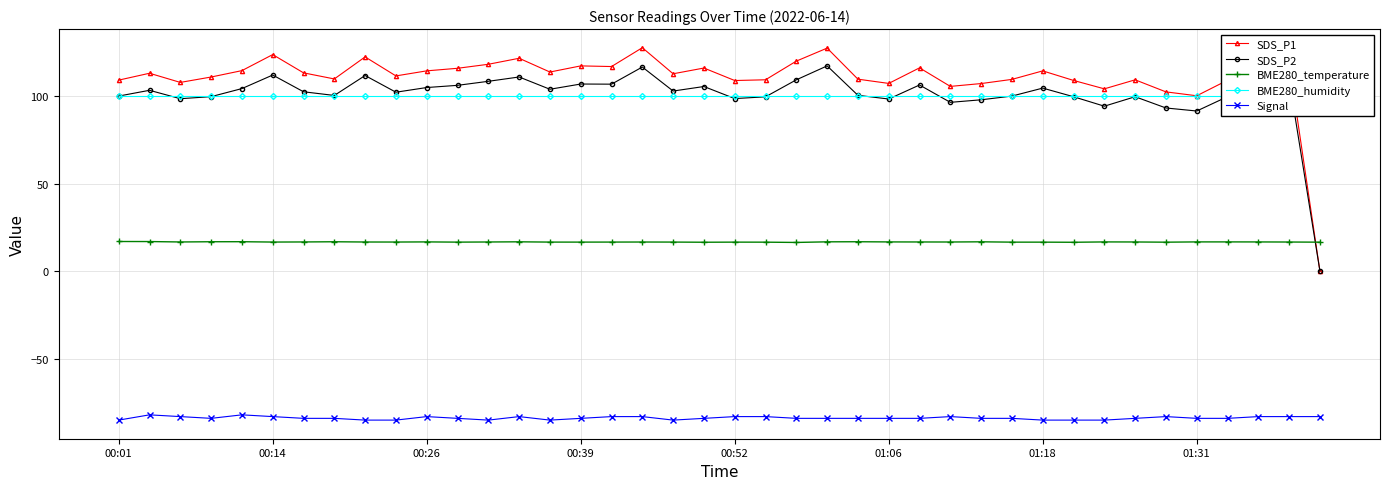

True or false: SDS_P1 and Signal intersect in this chart.

False